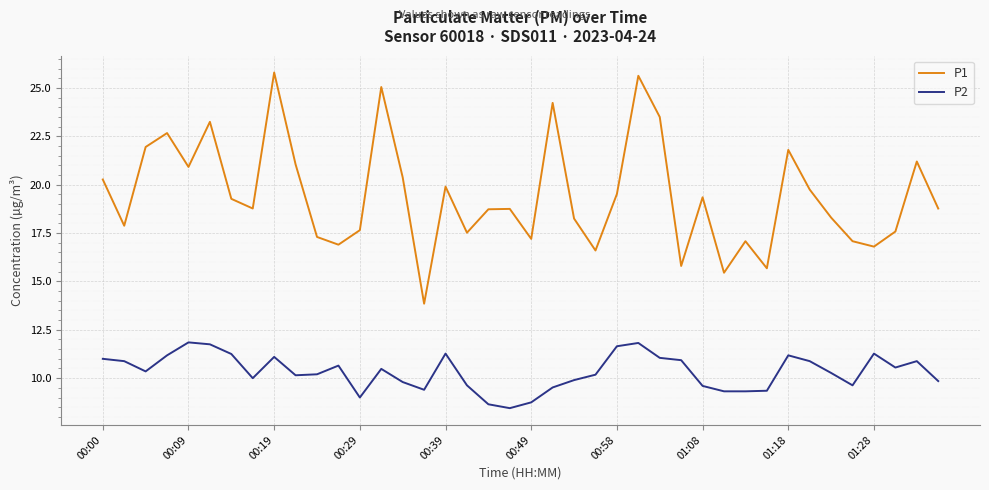

Which series has the largest total across all categories?

P1